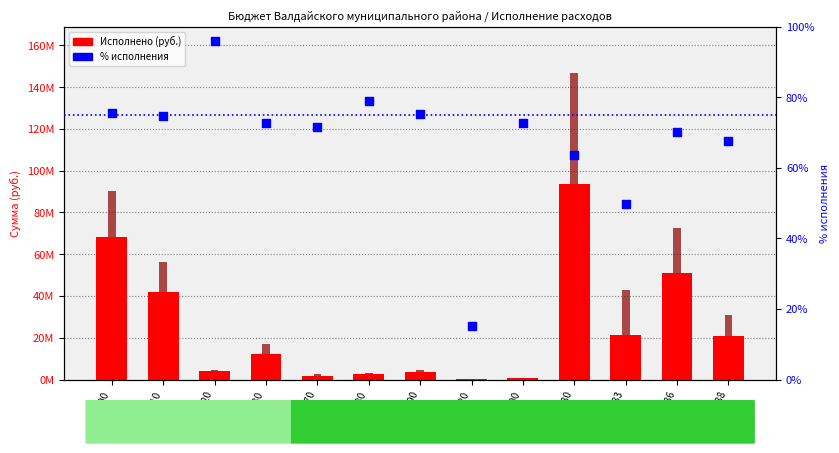

Which series has the largest Y range (max minus min)?

Запланировано (руб.)